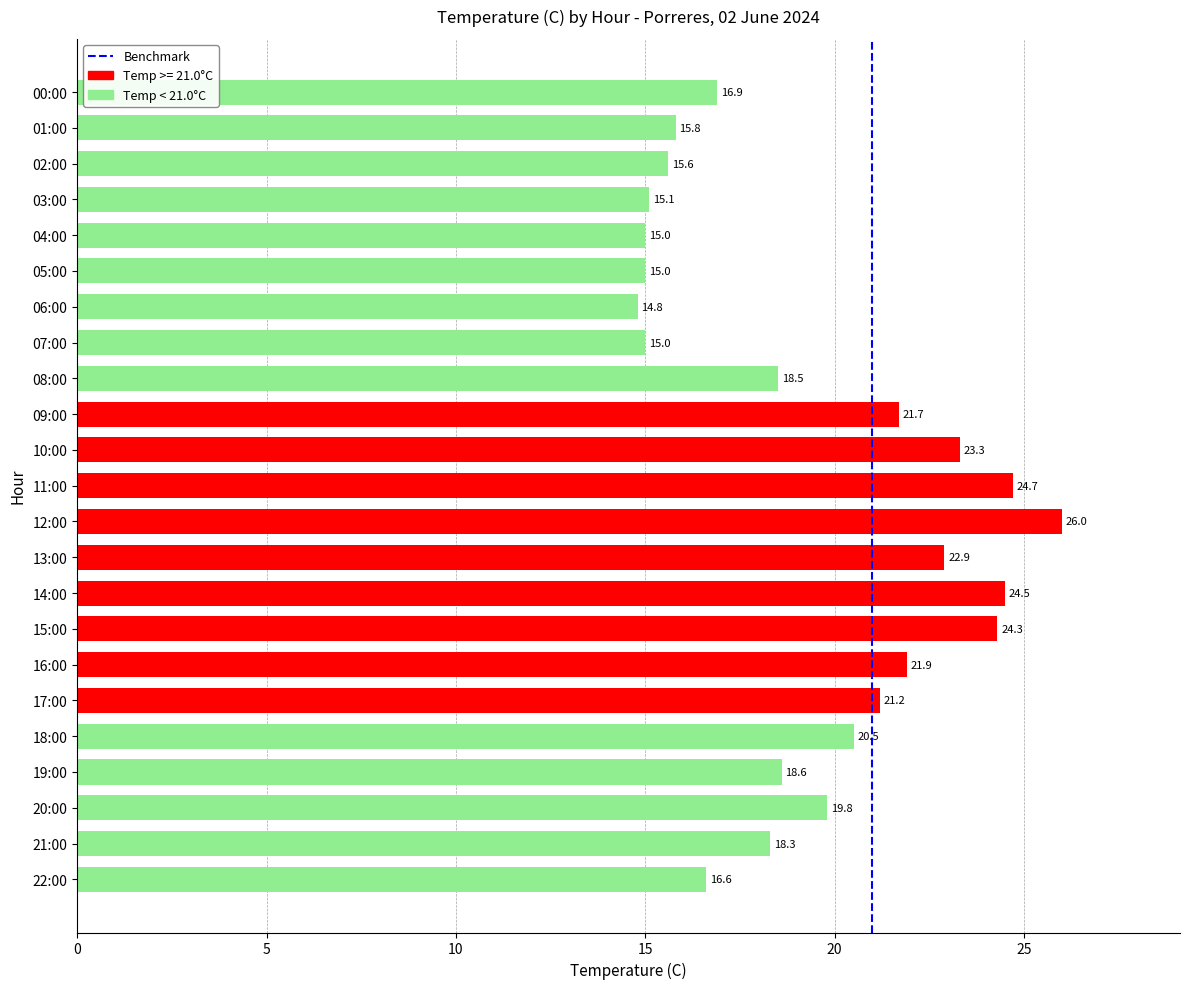

Where is the data nearest to the value 20?

20:00